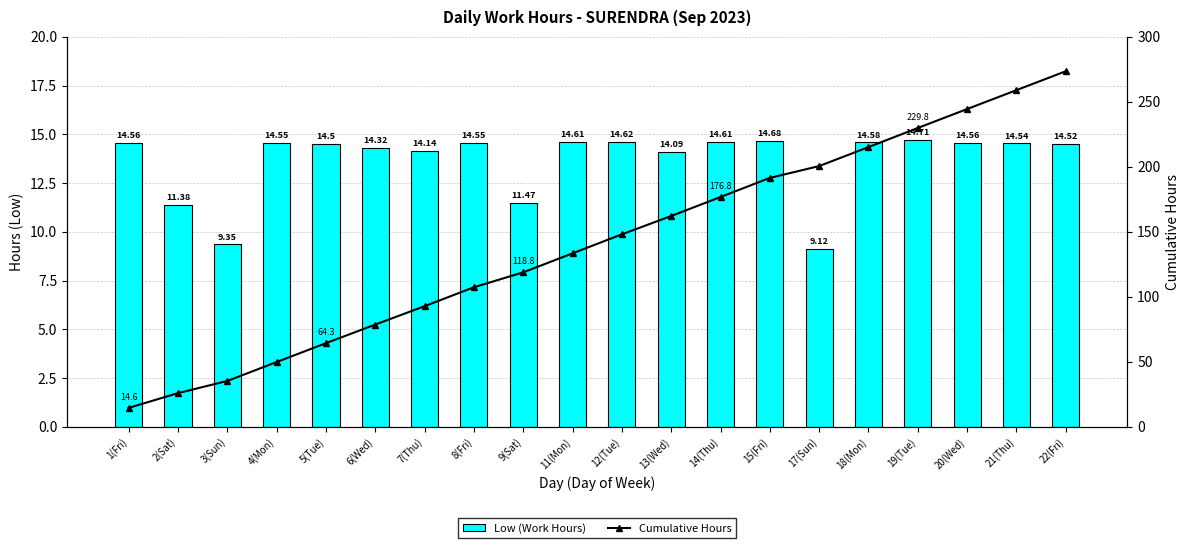

What is the label of the 12th bar from the left?

13(Wed)